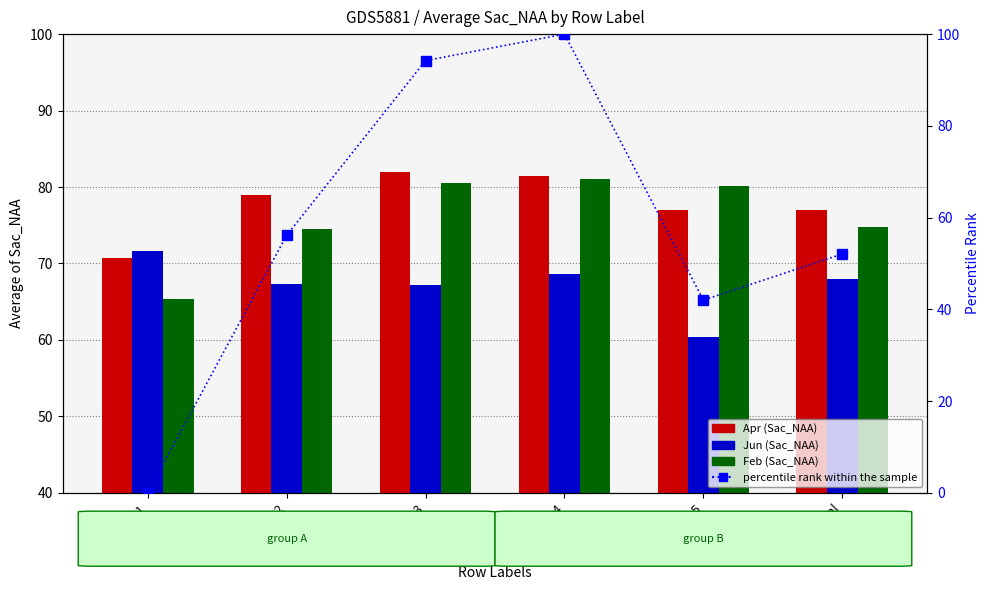

What is the spread (max minus min) of values at 1?

71.7